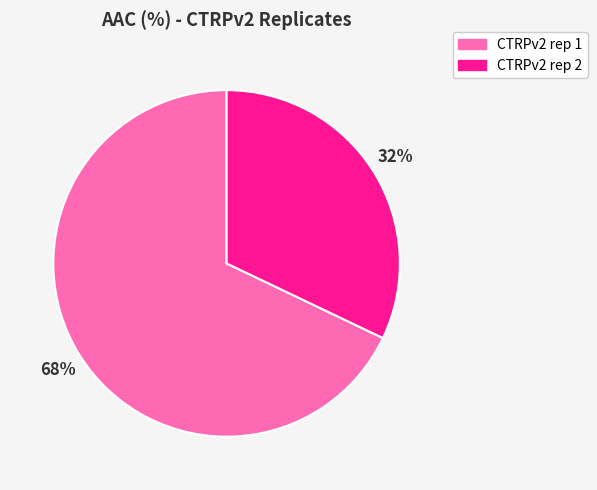

Between CTRPv2 rep 2 and CTRPv2 rep 1, which is larger?

CTRPv2 rep 1